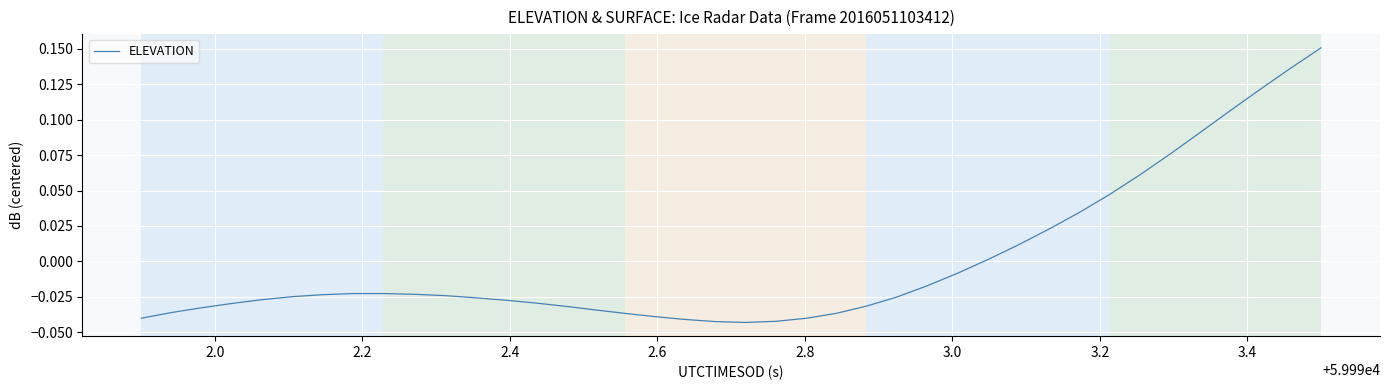

How many lines are shown in the chart?

1